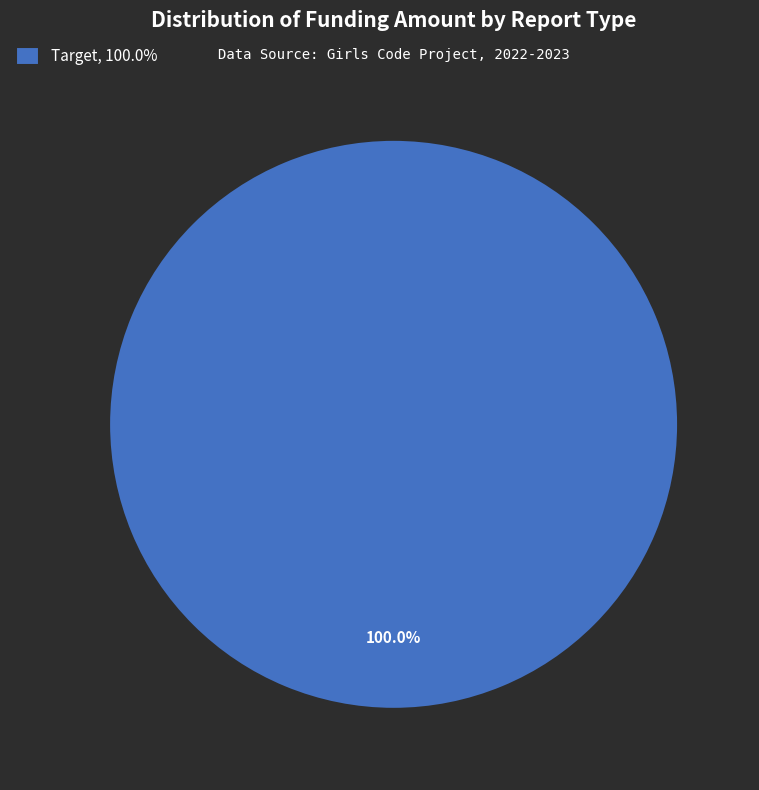

Is there any slice that represents more than half of the pie?

Yes